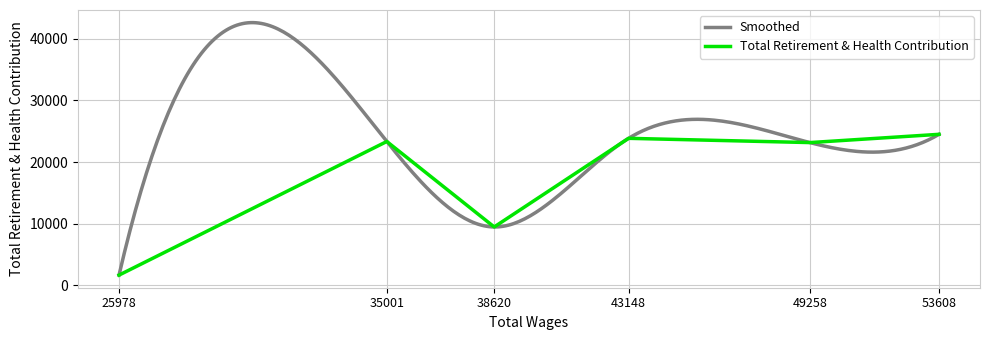

Rank the categories by value from lowest to highest.

25978.0, 38620.0, 49258.0, 35001.0, 43148.0, 53608.0